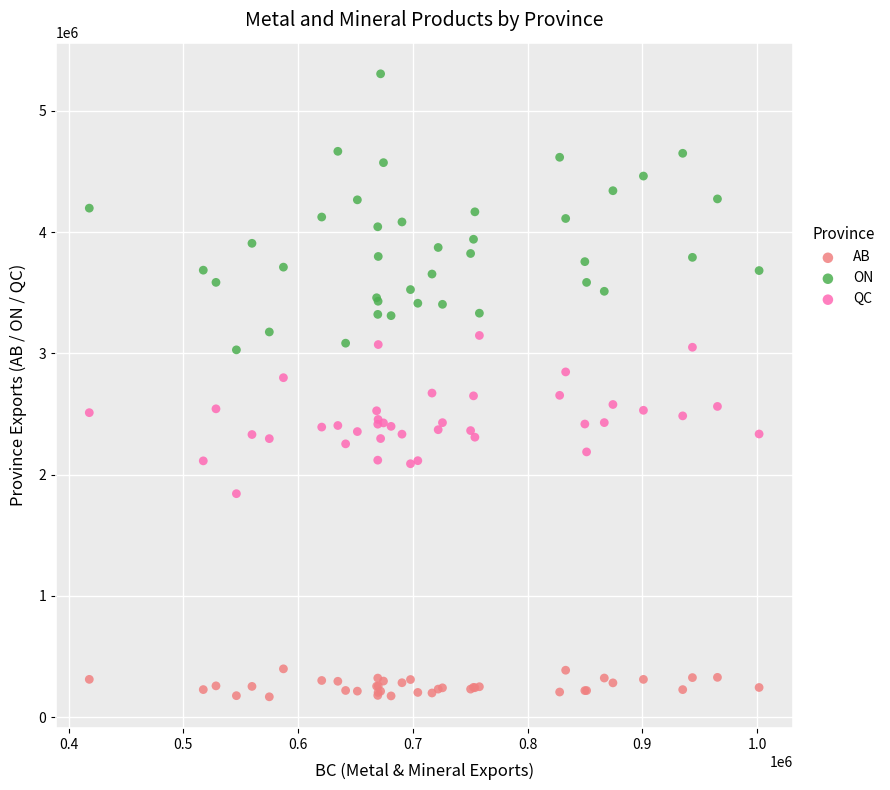

Which series reaches the maximum Y coordinate?

ON